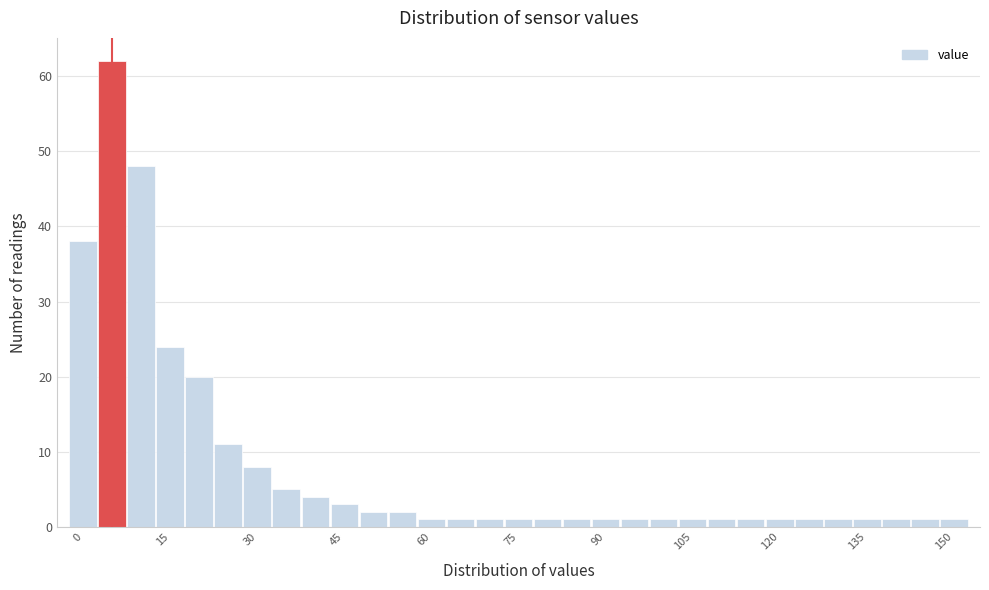

Around what value on the x-axis is the tallest bar? Give the approximate position of its centre, as read against the axis.

6